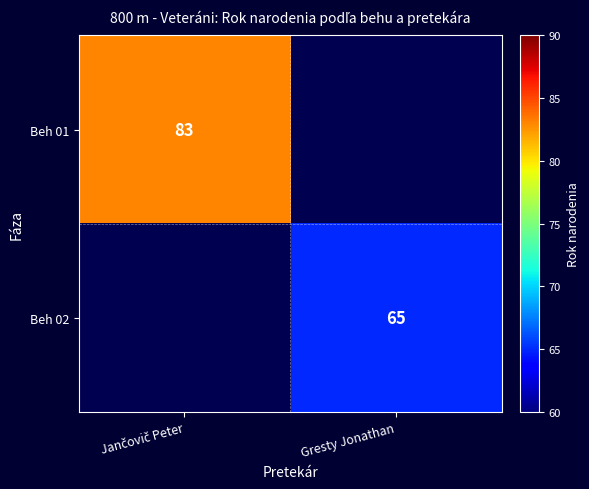

The value of Beh 02 at Gresty Jonathan is 108. True or false?

False